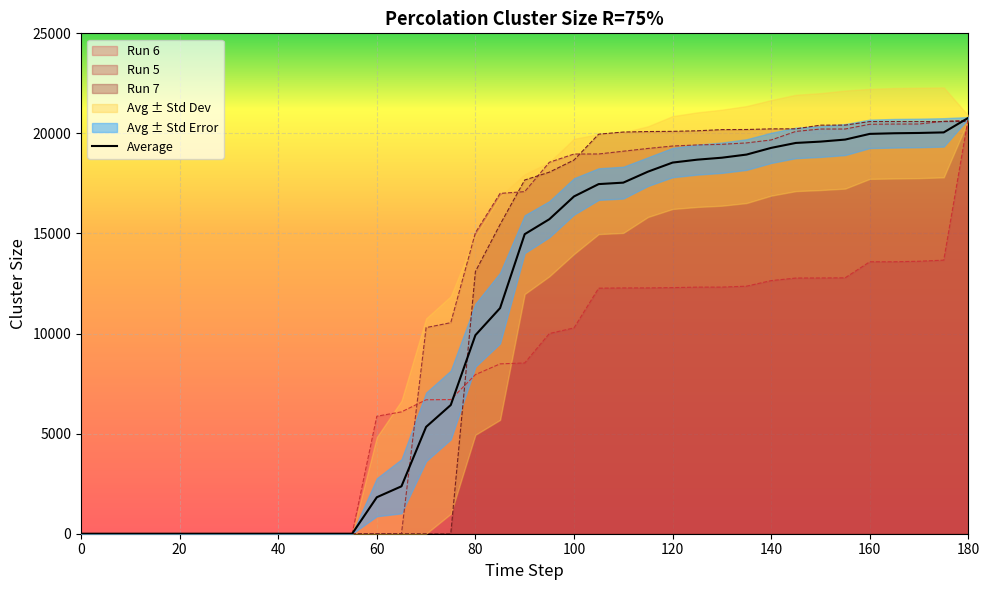

Rank the categories by Run 5 value from highest to lowest.

180, 175, 170, 165, 160, 155, 150, 145, 140, 135, 130, 125, 120, 115, 110, 105, 100, 95, 90, 85, 80, 75, 70, 0, 5, 10, 15, 20, 25, 30, 35, 40, 45, 50, 55, 60, 65